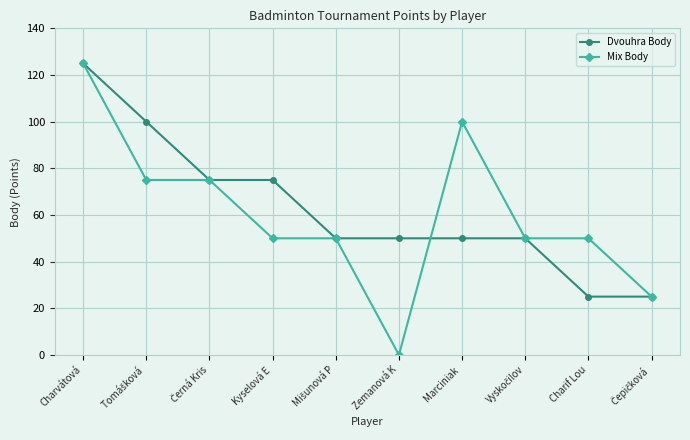

At how many categories does at least one series exceed 45?

9